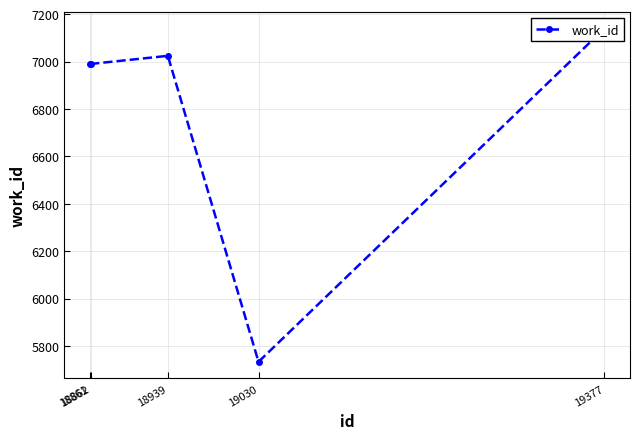

What is the difference between the values at 18861 and 19377?

149